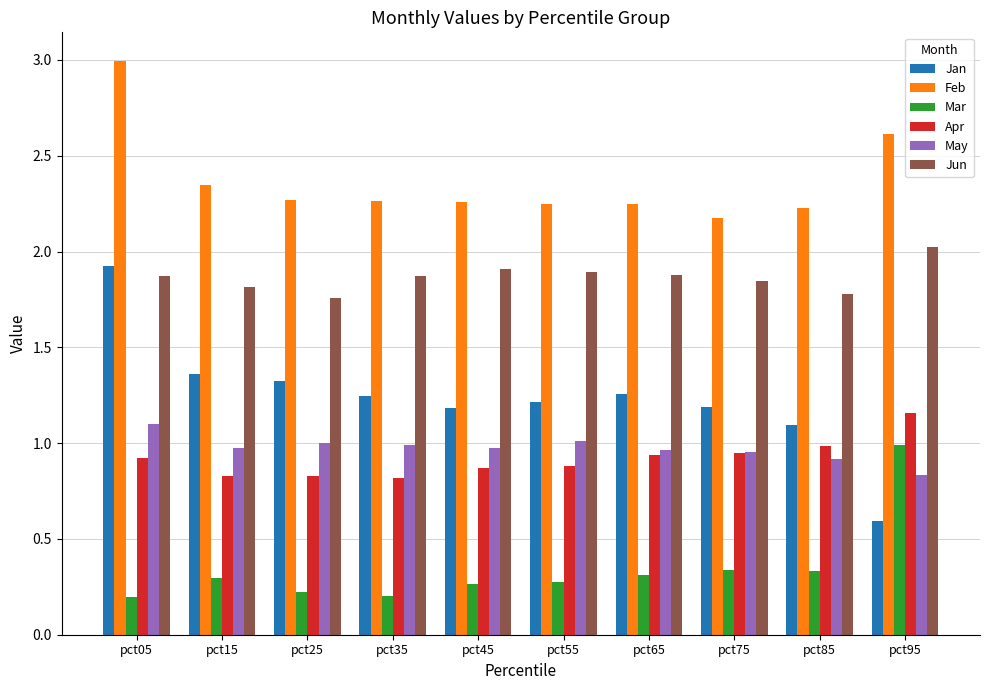

Count the number of categories in the chart.

10